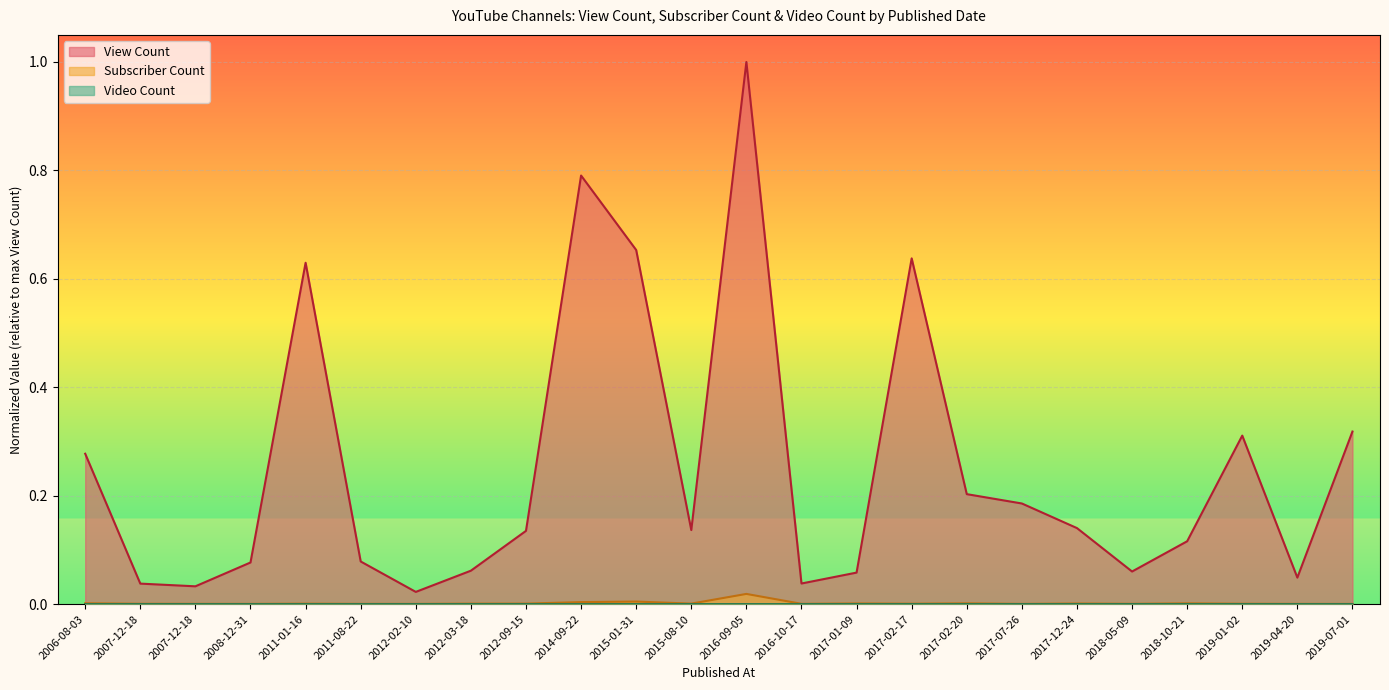

Which has a higher value, 2017-02-20 or 2011-08-22?

2017-02-20